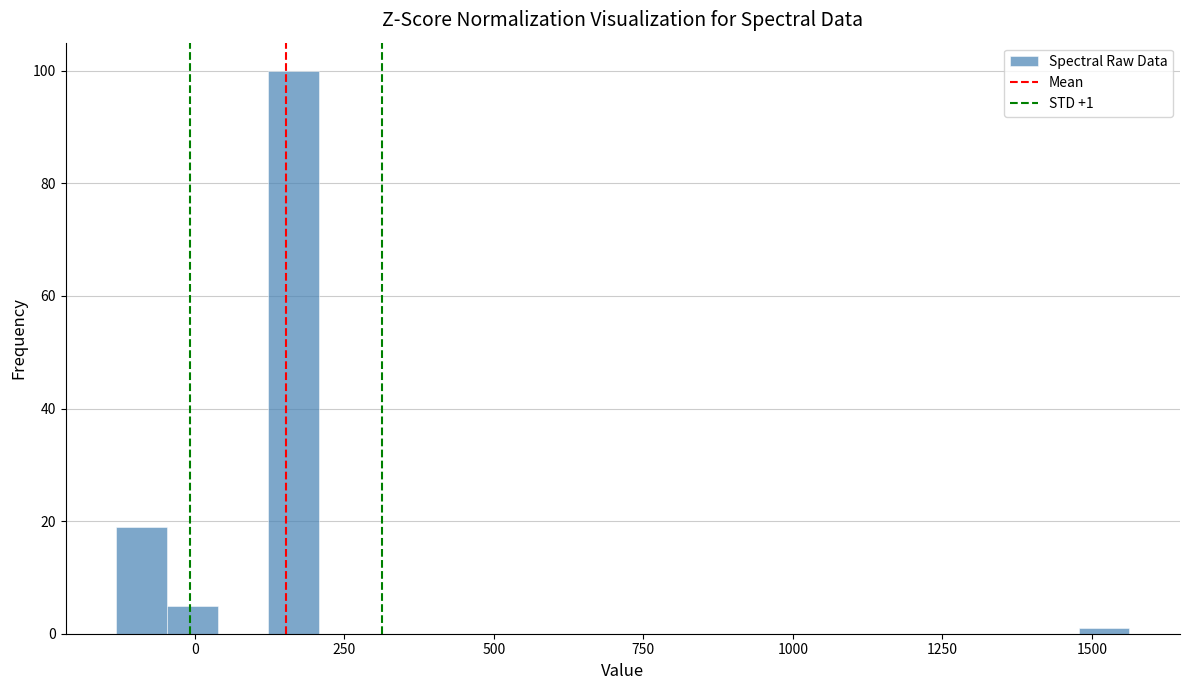

Read against the x-axis, roughly where is the centre of the tallest bar?

150